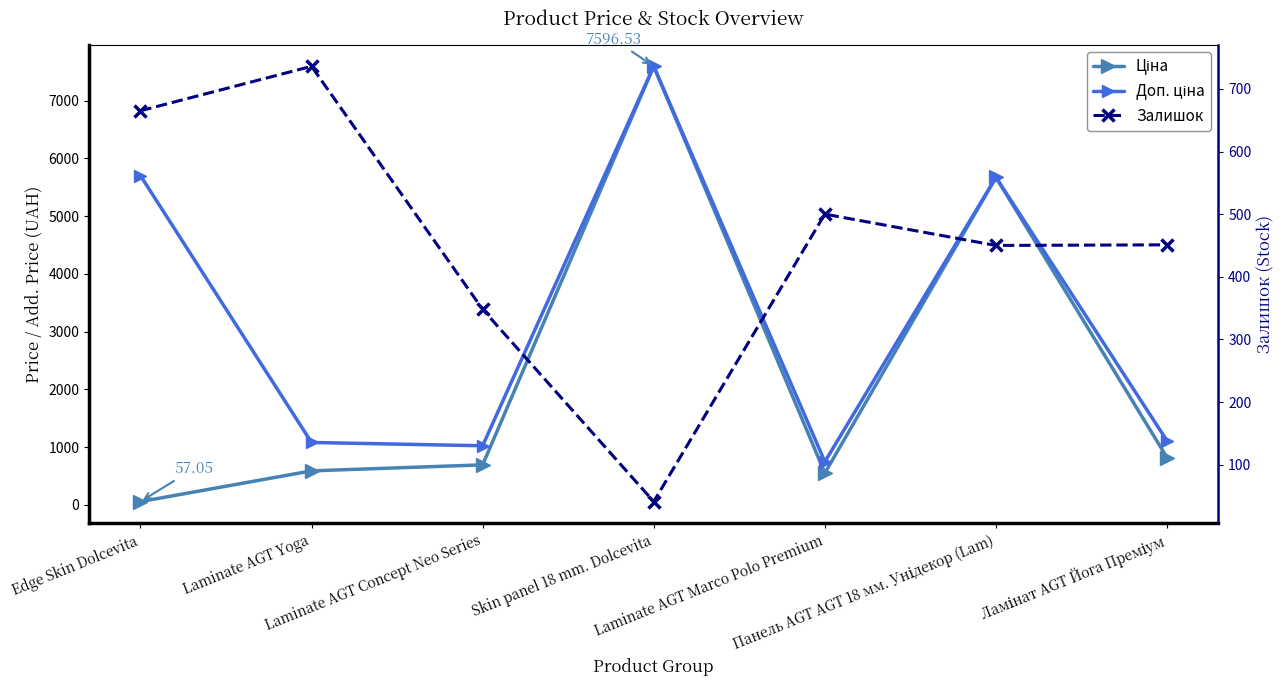

The Ціна series shows 1237.3 at Ламінат AGT Йога Преміум. True or false?

False